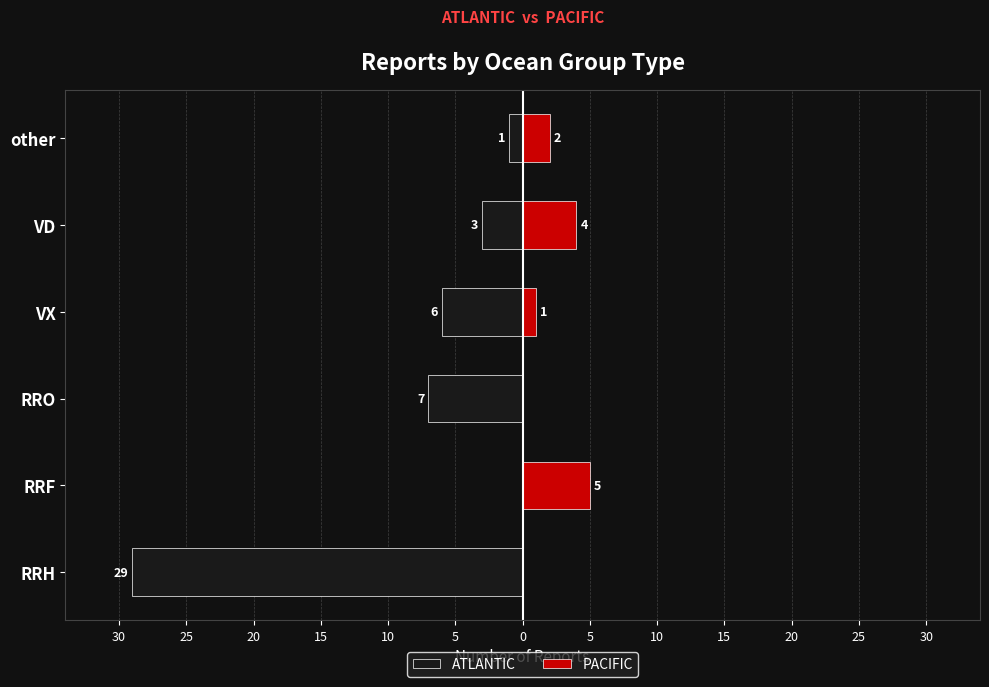

At RRH, list the series in order from largest to smallest.

PACIFIC, ATLANTIC